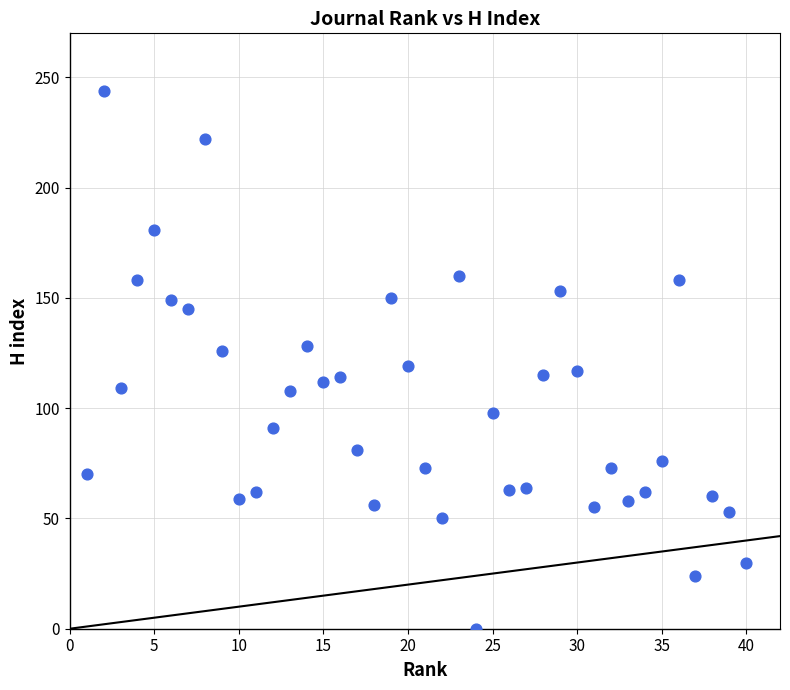

What is the range of Y values (max minus min)?

244